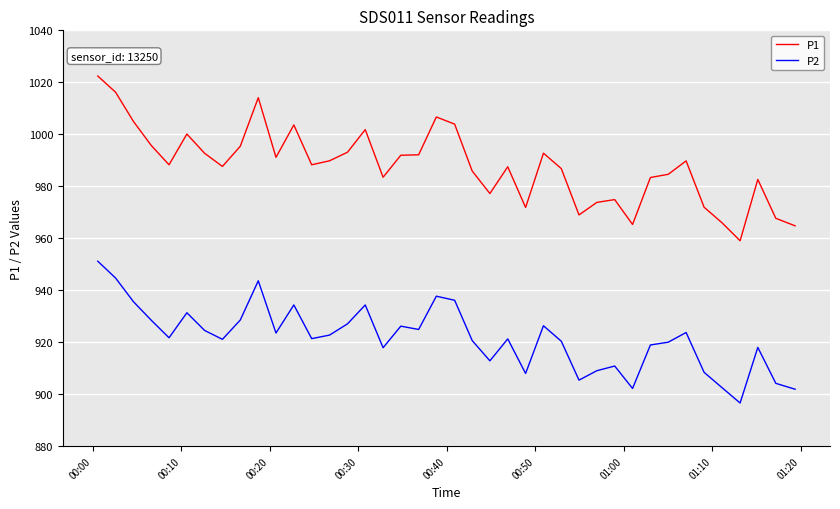

List the series in order of their overall mean, highest first.

P1, P2